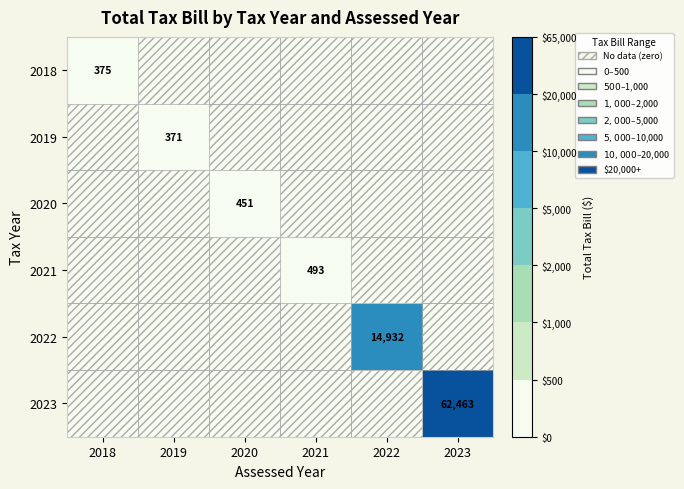

Which label corresponds to the largest value in the chart?

2023